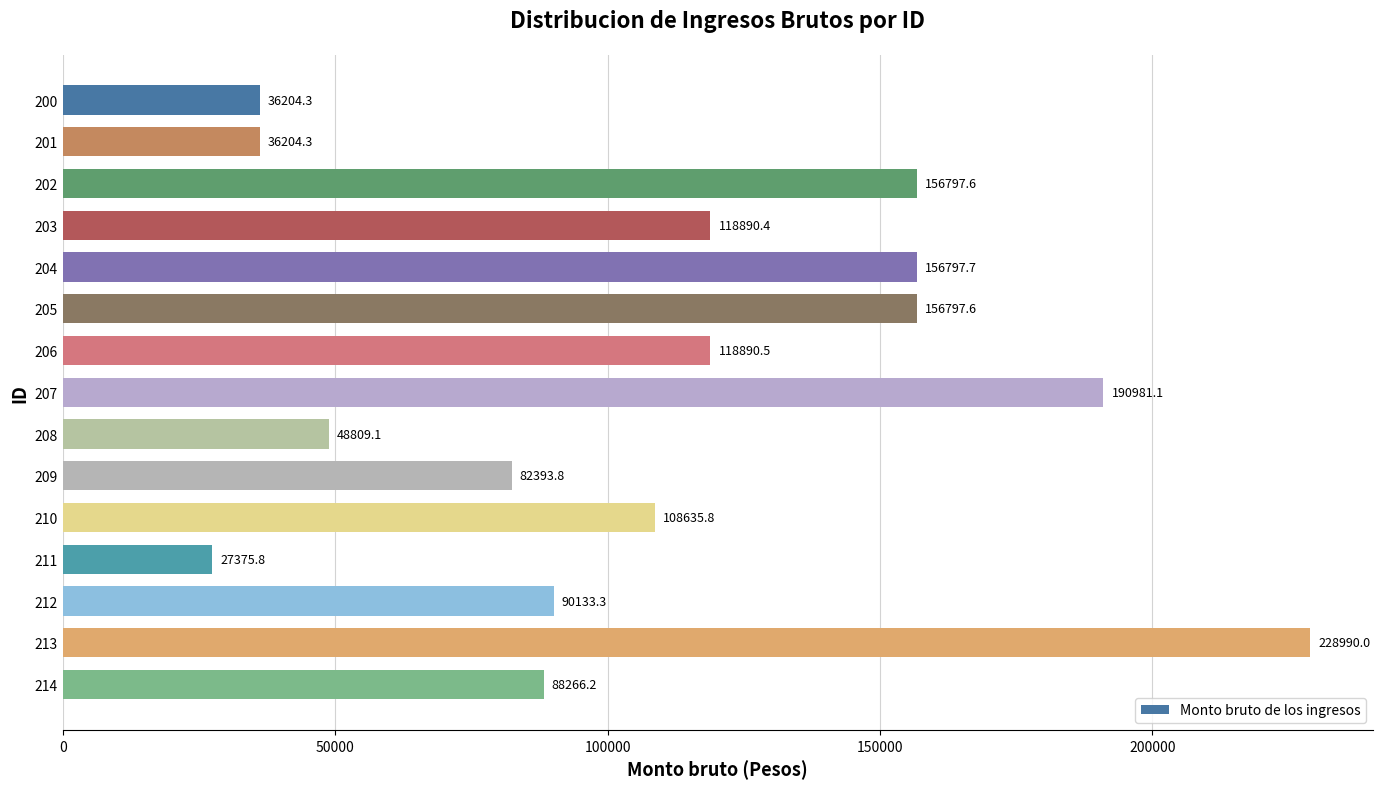

Which has a higher value, 205 or 208?

205